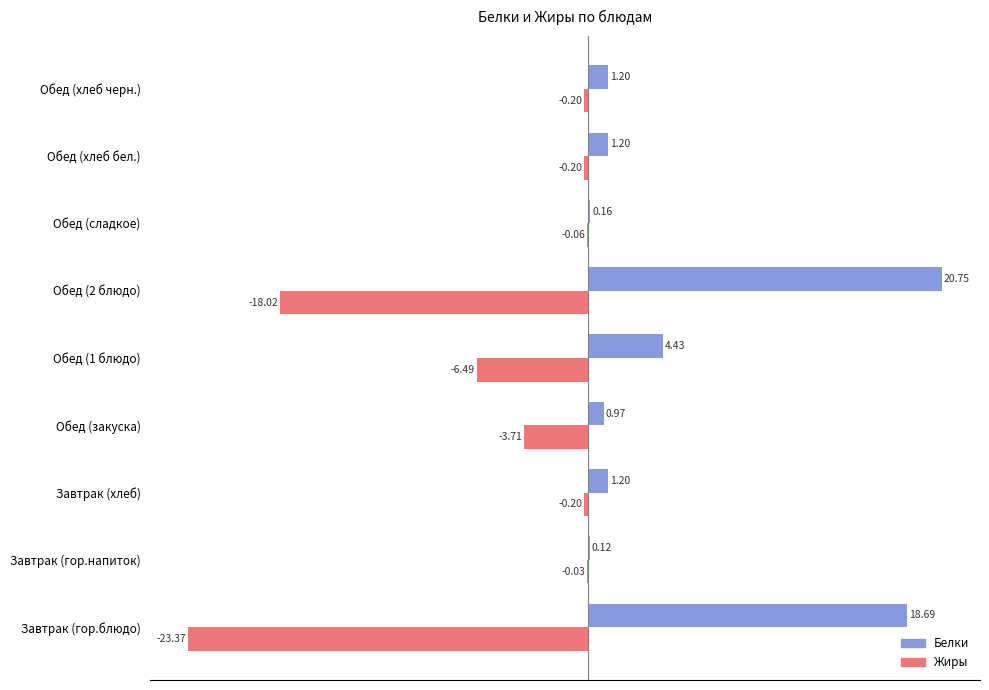

Which category has the highest value across all series?

Обед (2 блюдо)